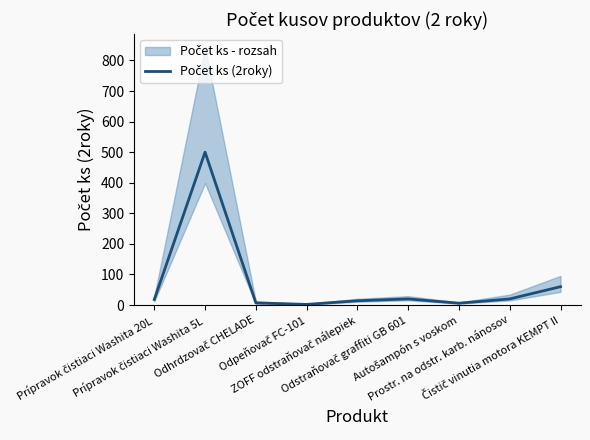

True or false: the data has more than 2 interior local peaks.

False